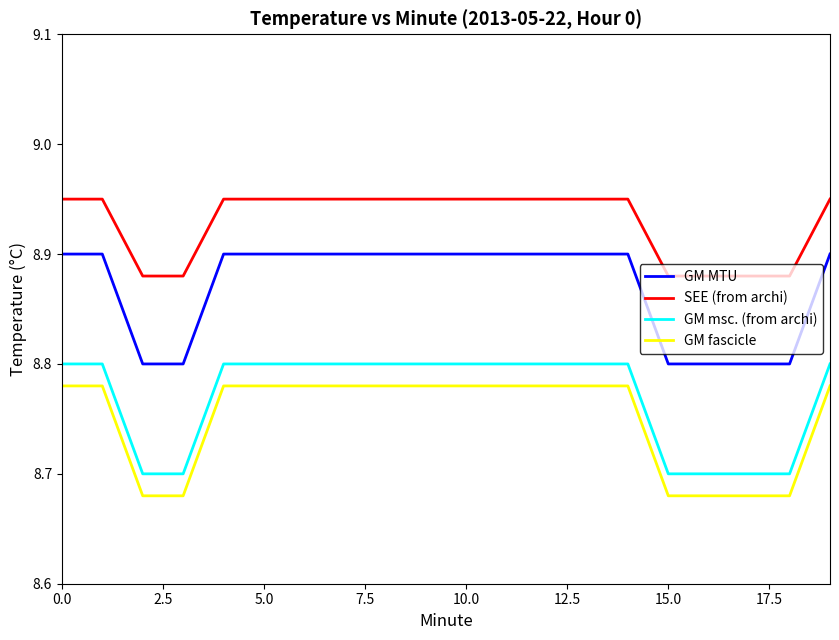

What are all the series names shown in the legend?

GM MTU, SEE (from archi), GM msc. (from archi), GM fascicle